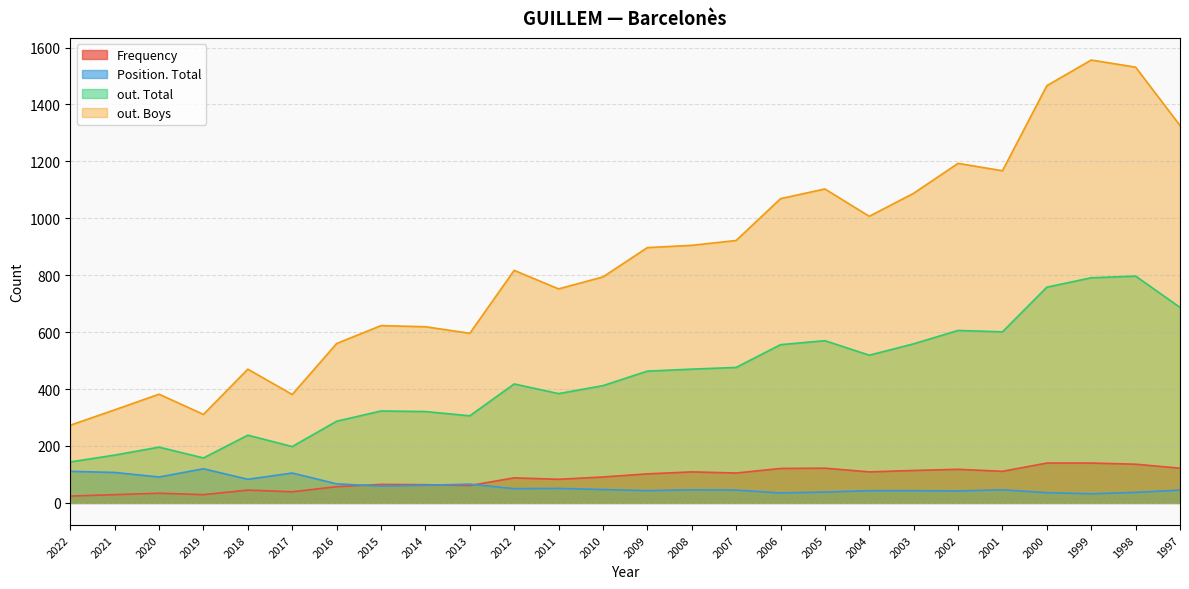

At which category does out. Total reach its first local peak?

2020